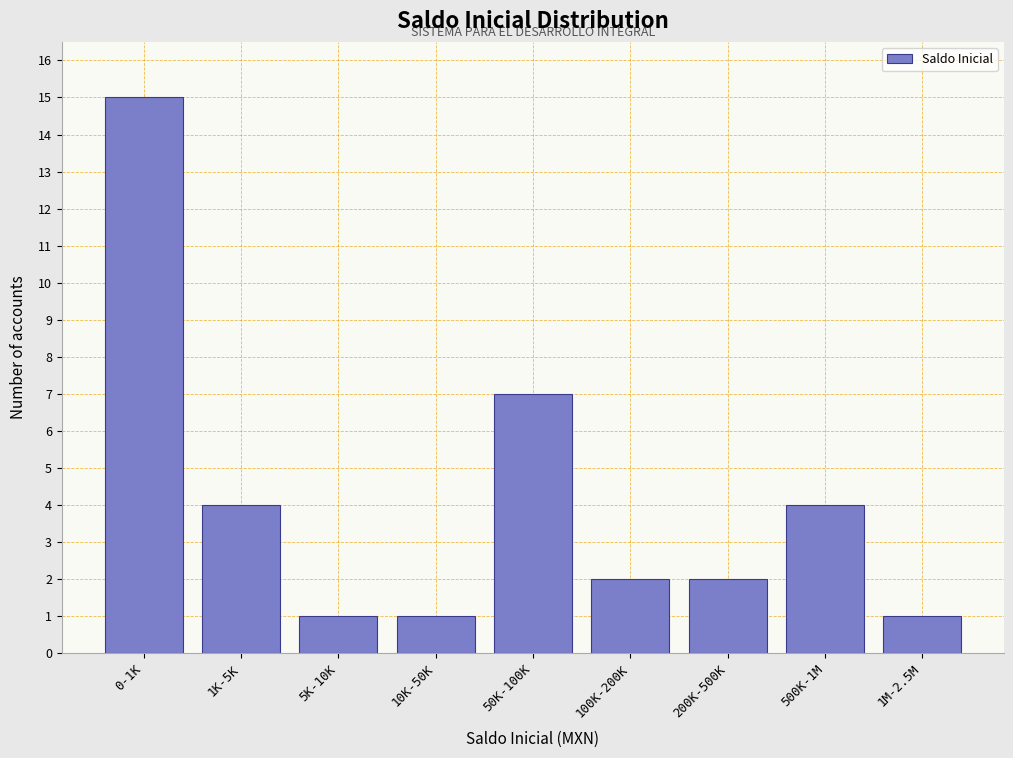

Reading right to left, list all the values displayed in this chart.

1	4	2	2	7	1	1	4	15